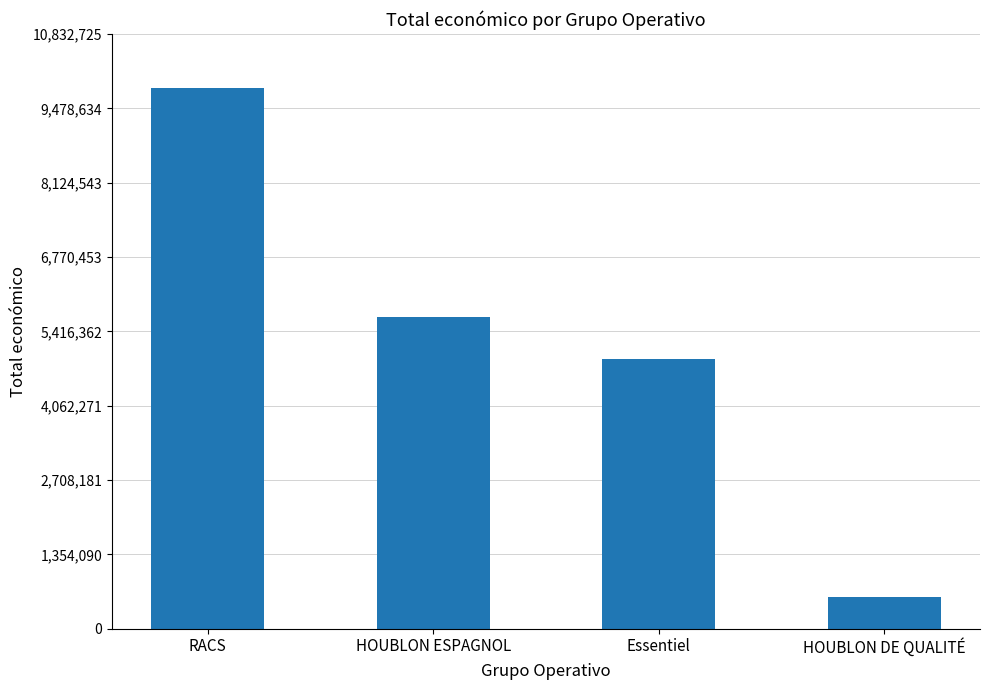

What is the label of the 1st bar from the left?

RACS